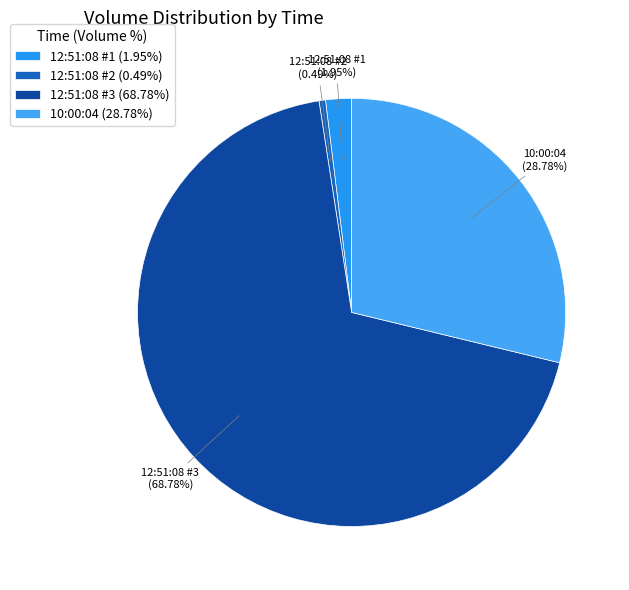

Which has a higher value, 10:00:04 or 12:51:08 #1?

10:00:04